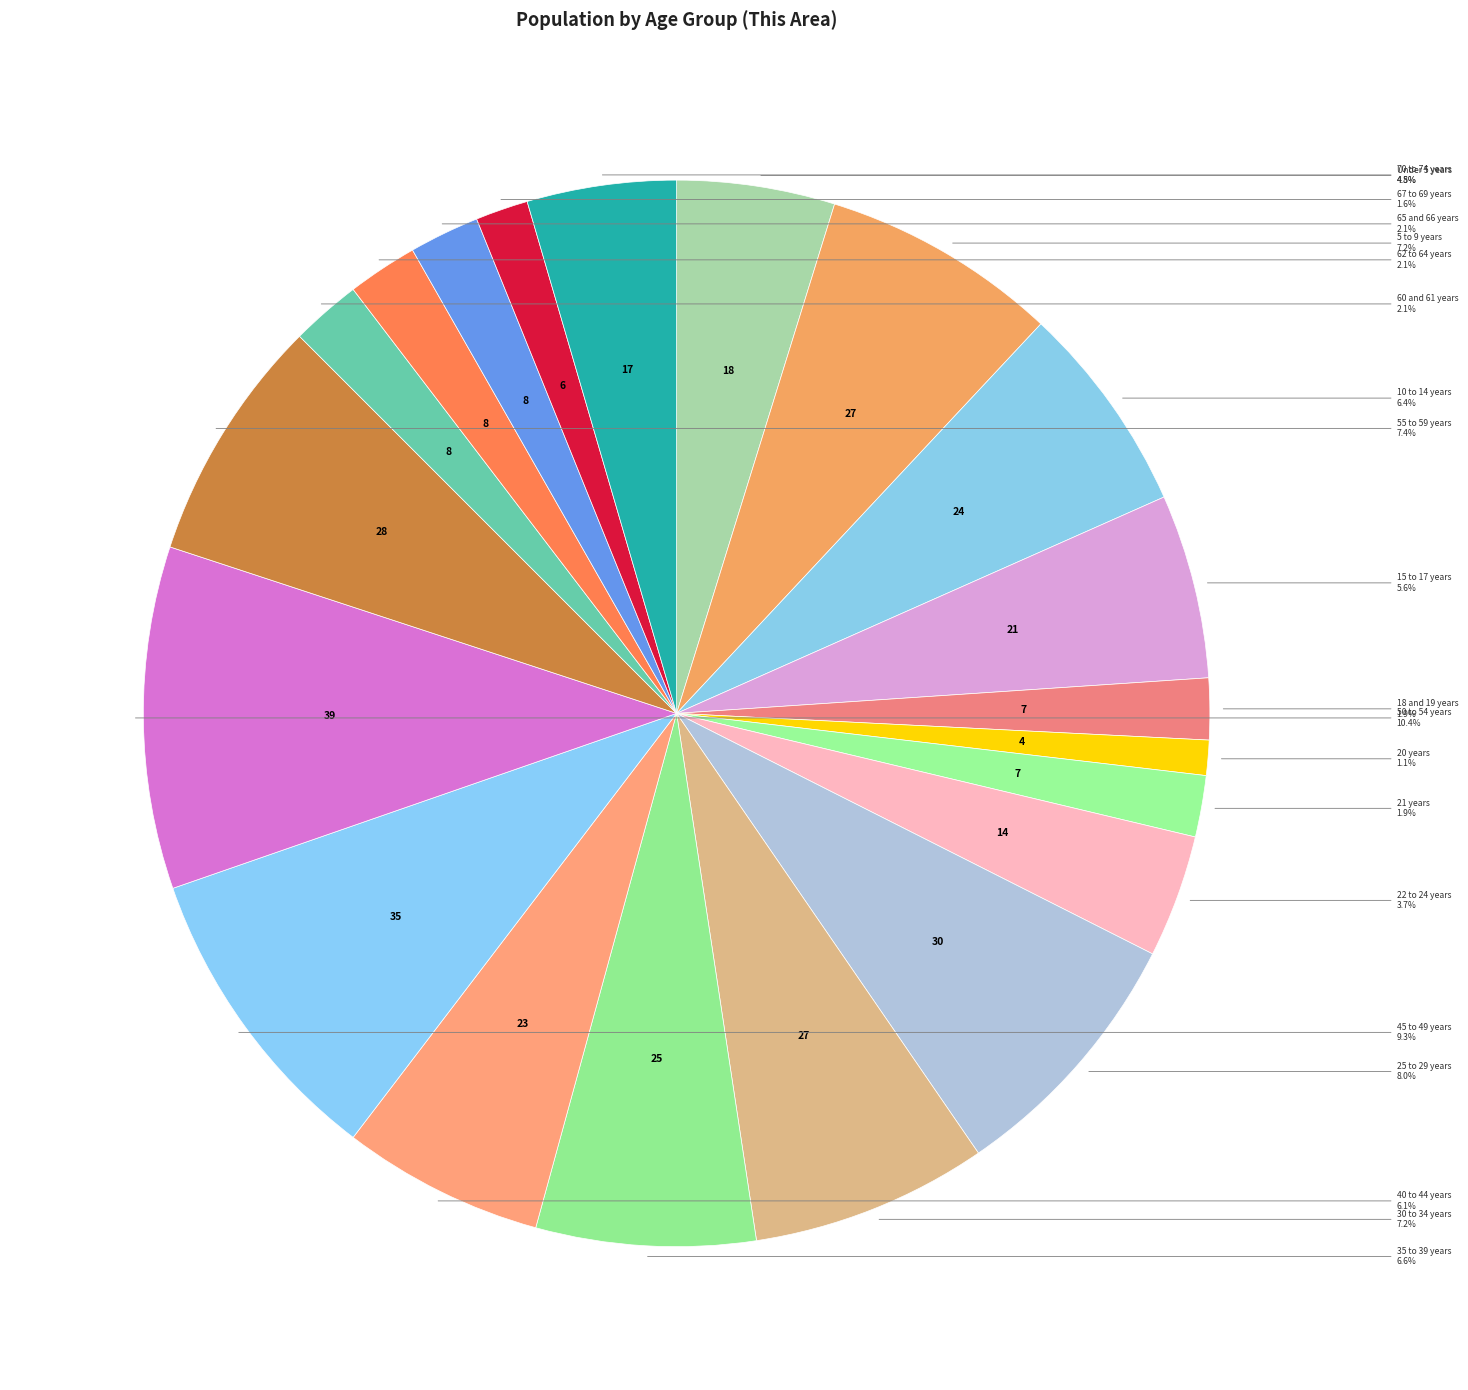

What is the smallest slice in the pie chart?

20 years